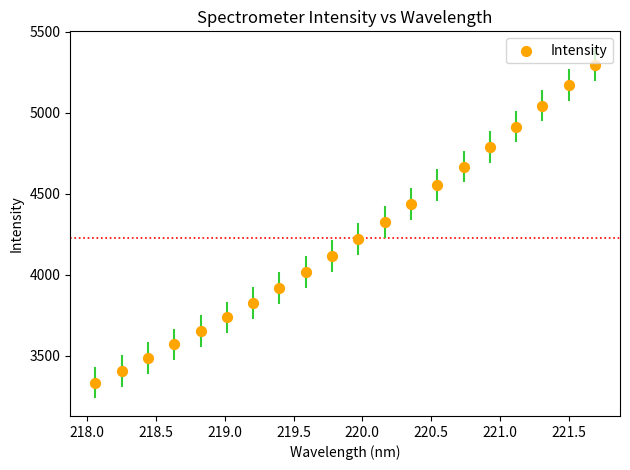

What is the range of X values (max minus min)?

3.6